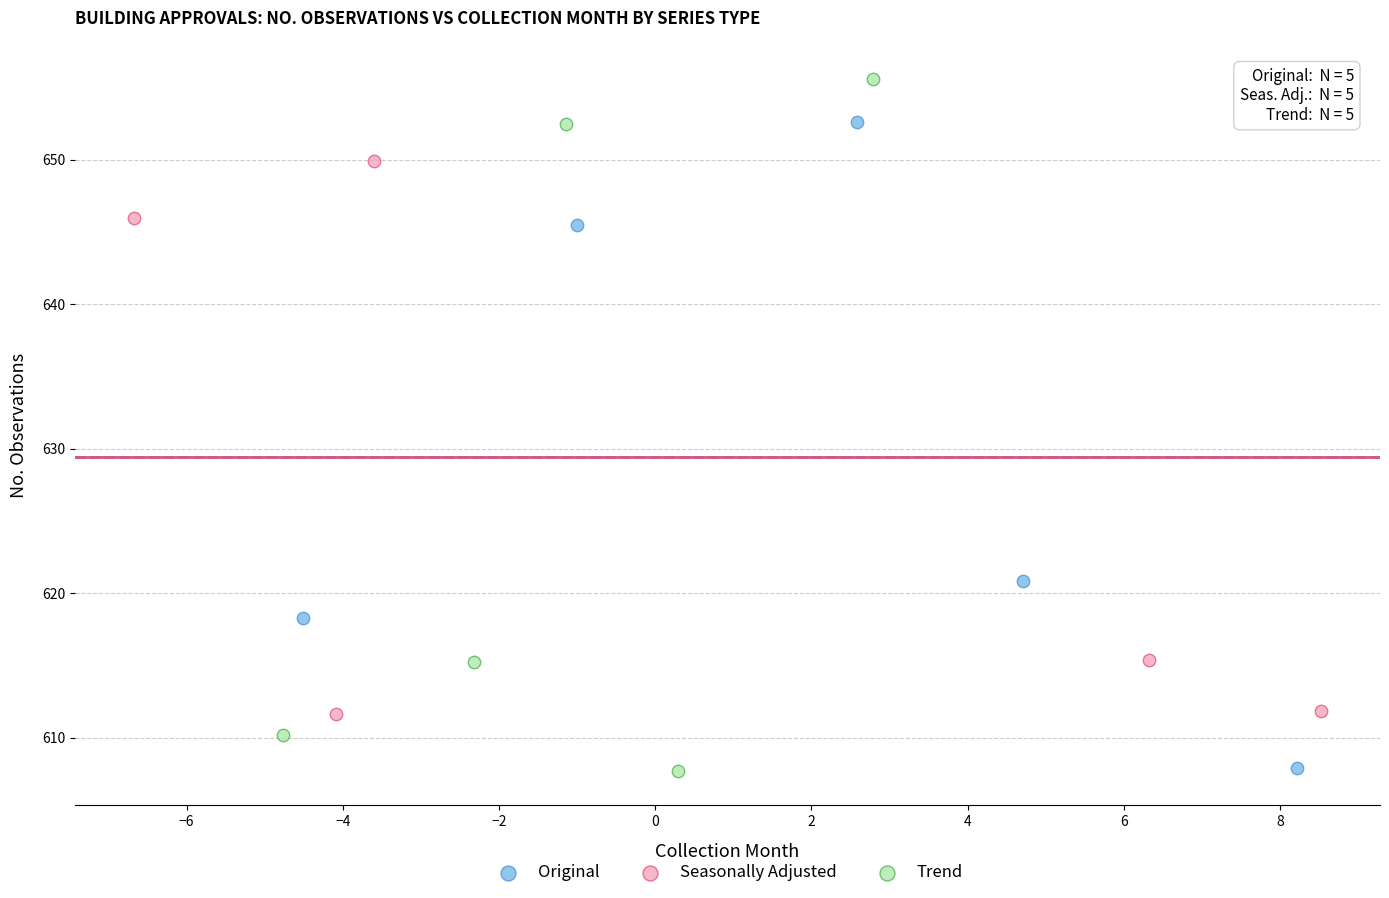

Which series reaches the maximum Y coordinate?

Trend